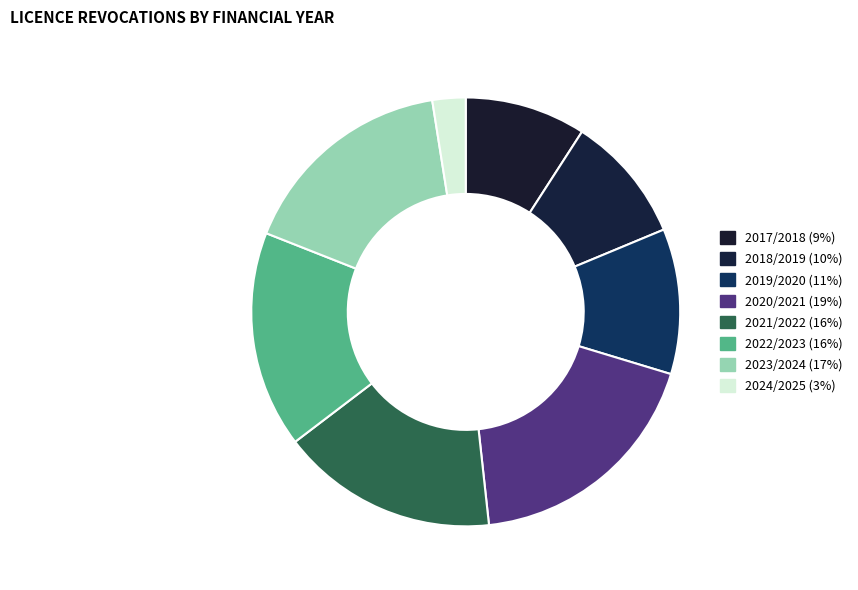

The 2023/2024 slice represents 5% of the pie. True or false?

False